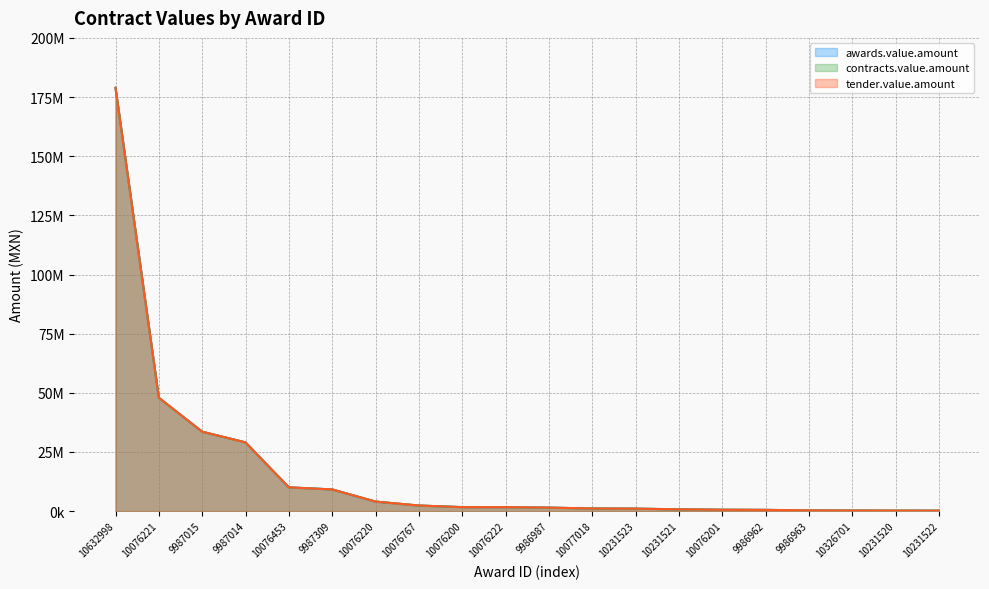

List the series in order of their peak value, highest first.

awards.value.amount, contracts.value.amount, tender.value.amount